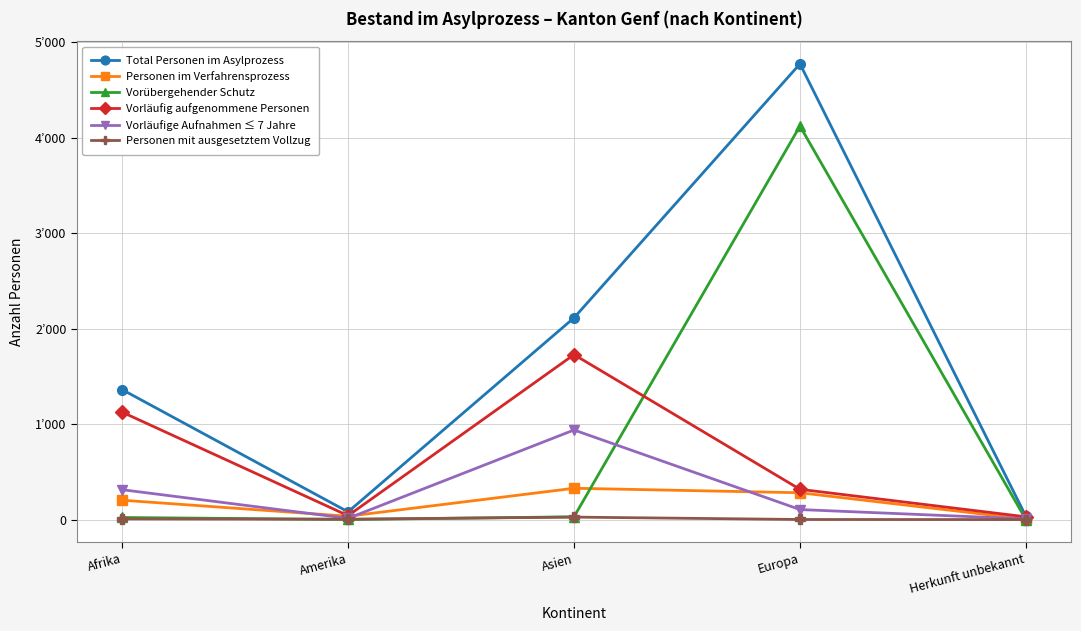

How many interior local valleys does the Vorläufige Aufnahmen ≤ 7 Jahre series have?

1